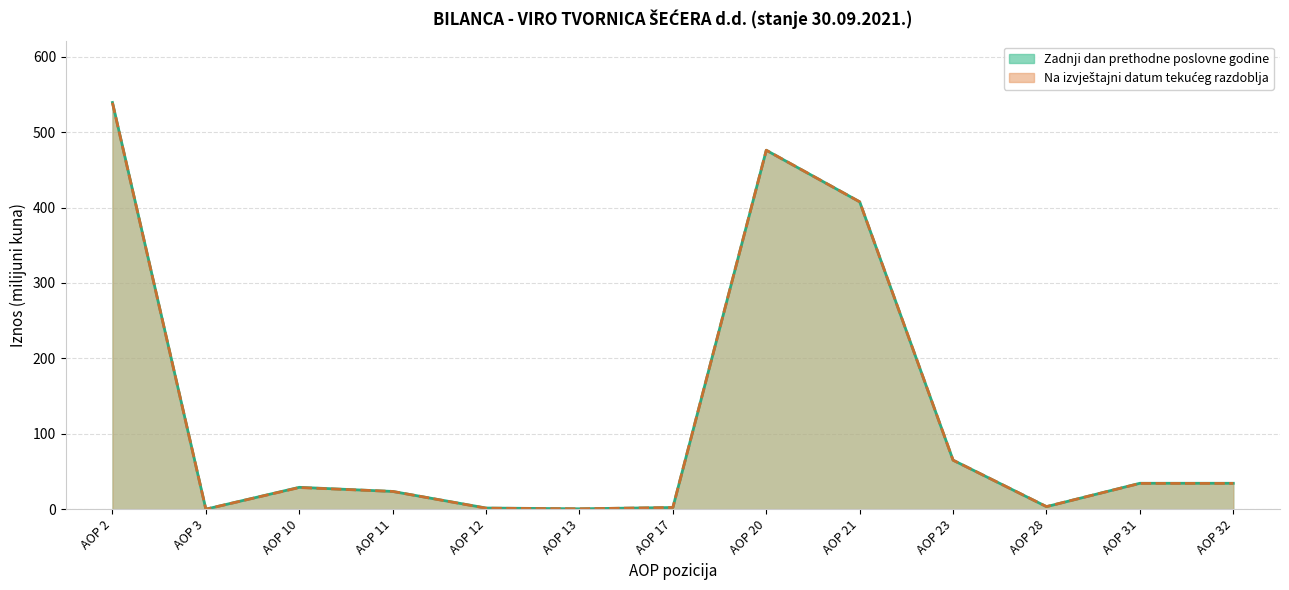

At which category is the sum across all series the highest?

AOP 2